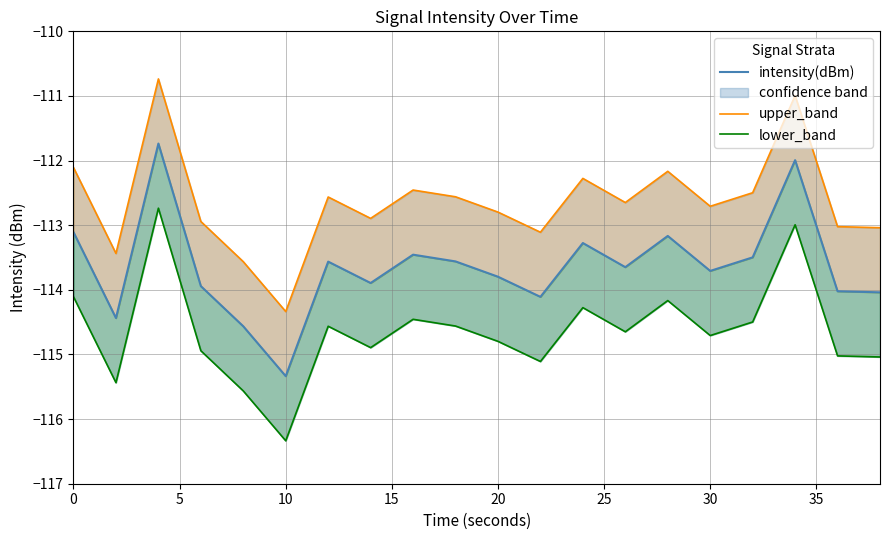

How many data points in lower_band are above -114?

2